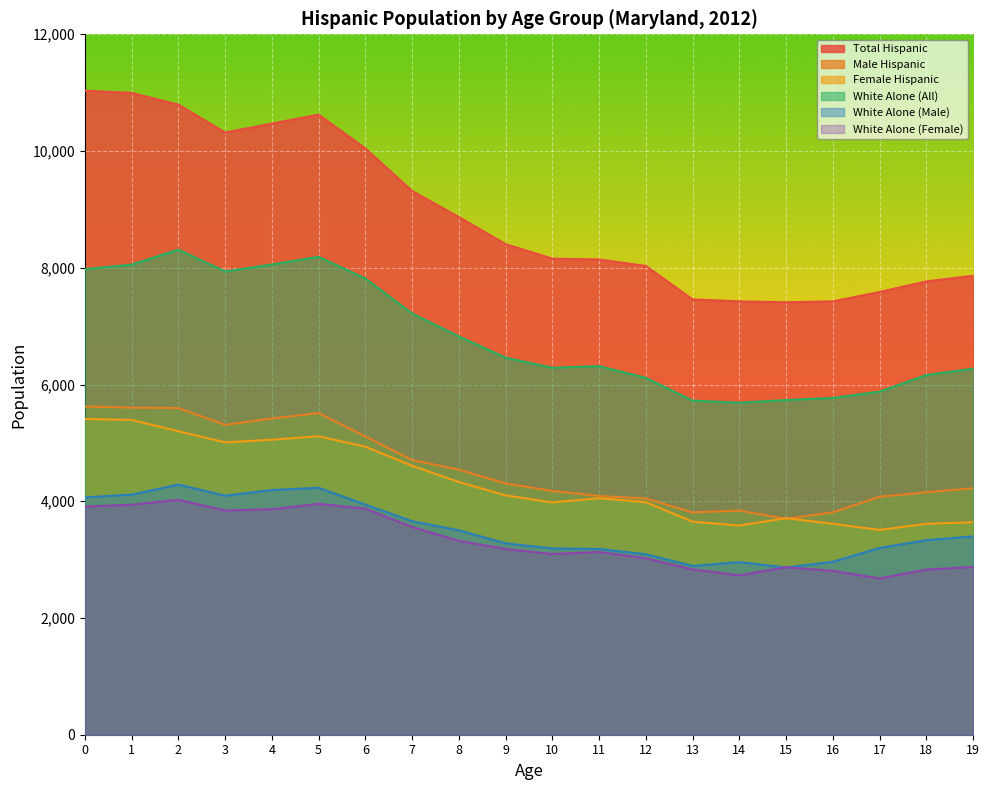

What is the lowest value of the White Alone (Male) series?

2865